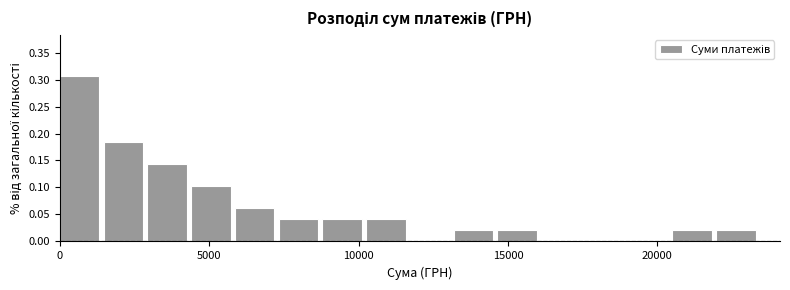

Read against the x-axis, roughly where is the centre of the tallest bar?

500